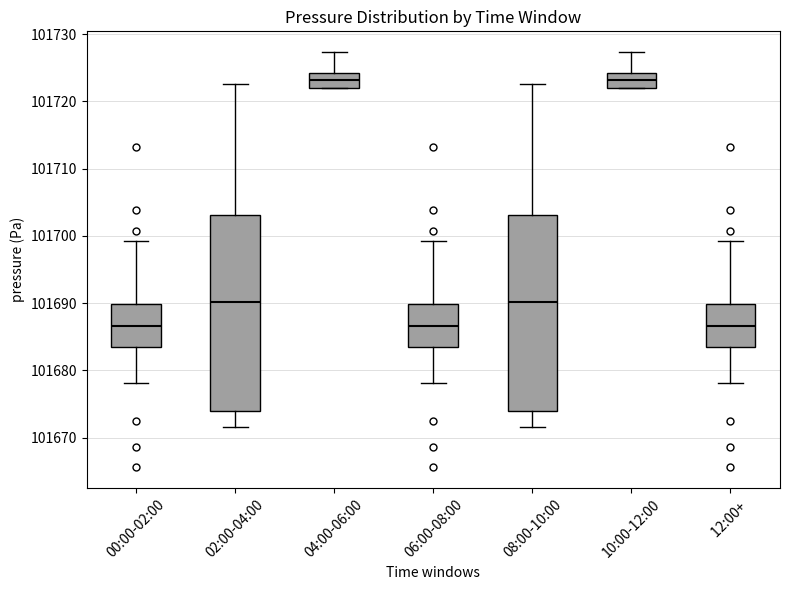

Reading left to right, read every box against the y-axis: the position of its median line, the range the box covers, and the ends of its whiskers. The values are not printed on the chart, so give them approximately, as read against the axis.

00:00-02:00: median 101687, box 101683 to 101690, whiskers 101678 to 101699
02:00-04:00: median 101690, box 101674 to 101703, whiskers 101672 to 101723
04:00-06:00: median 101723, box 101722 to 101724, whiskers 101722 to 101727
06:00-08:00: median 101687, box 101683 to 101690, whiskers 101678 to 101699
08:00-10:00: median 101690, box 101674 to 101703, whiskers 101672 to 101723
10:00-12:00: median 101723, box 101722 to 101724, whiskers 101722 to 101727
12:00+: median 101687, box 101683 to 101690, whiskers 101678 to 101699